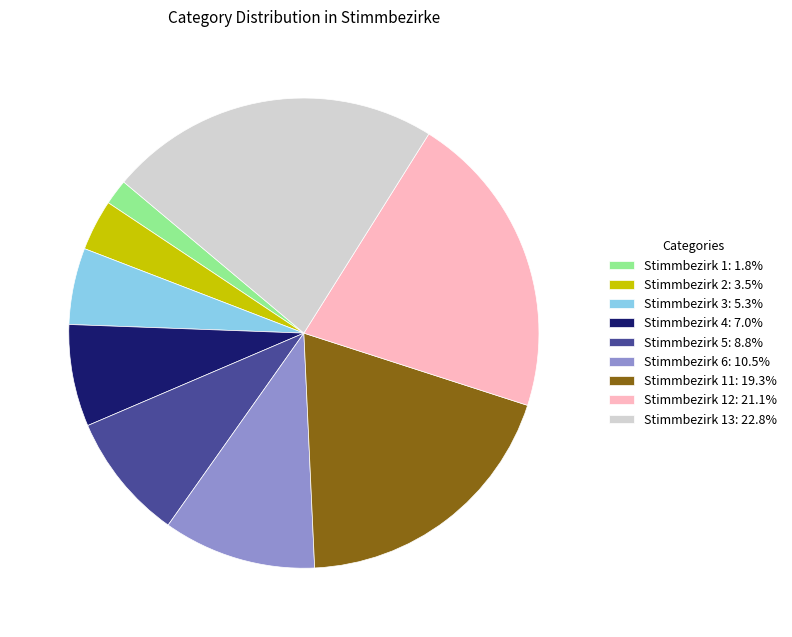

Do Stimmbezirk 13: 22.8% and Stimmbezirk 6: 10.5% together represent more than half of the pie?

No